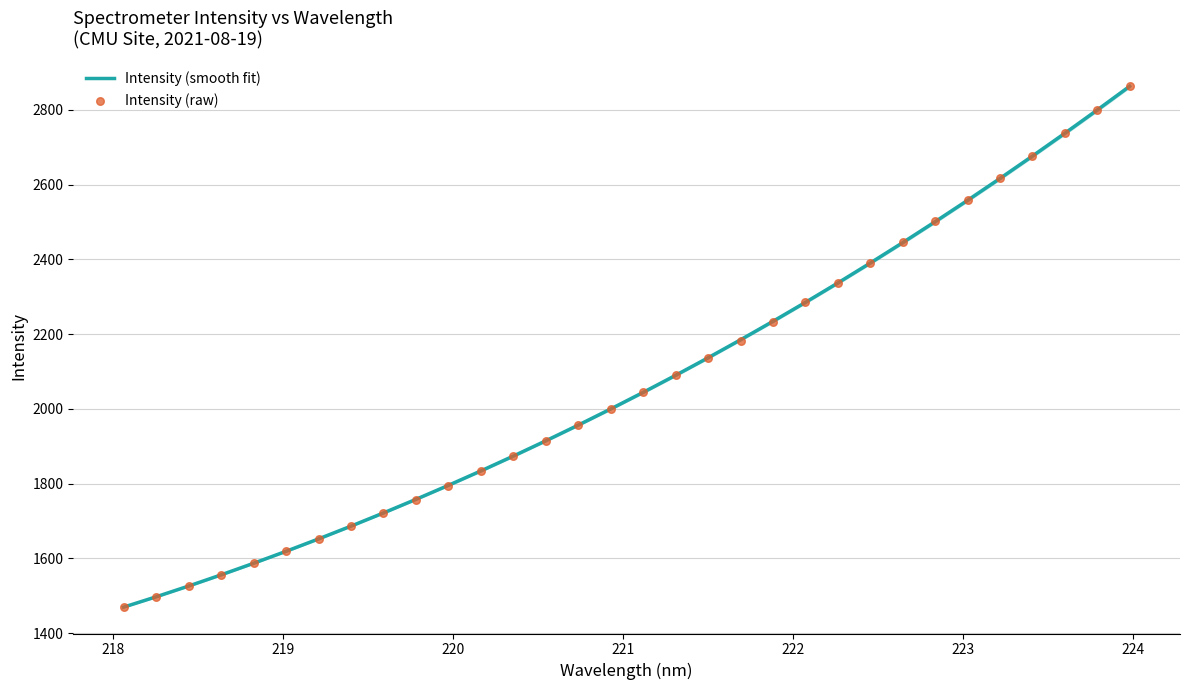

Is the value of Intensity (raw) at 221 greater than the value of Intensity (smooth fit) at 225?

No